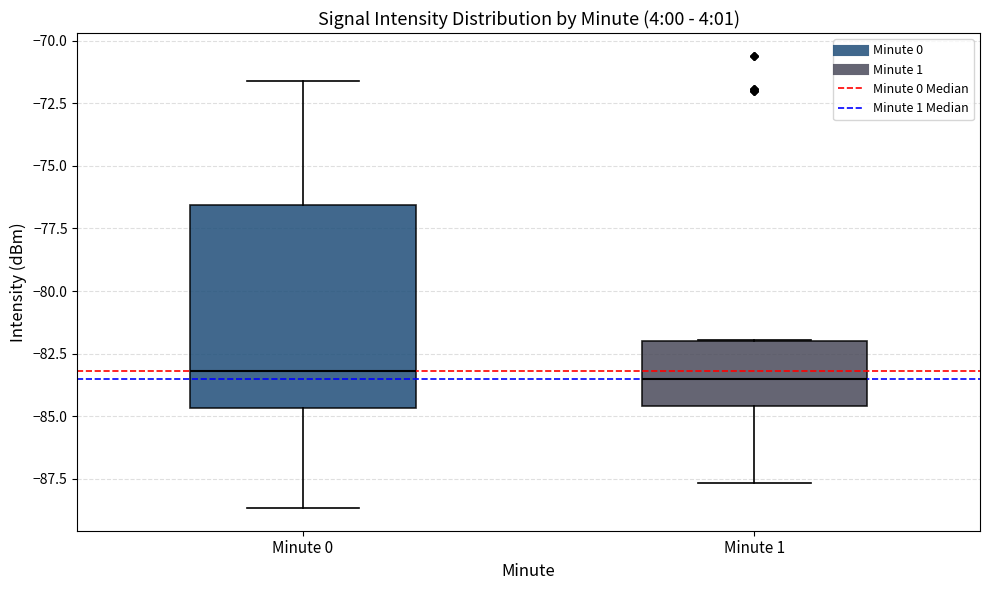

Which box is the tallest, from its lower edge to its upper edge?

Minute 0